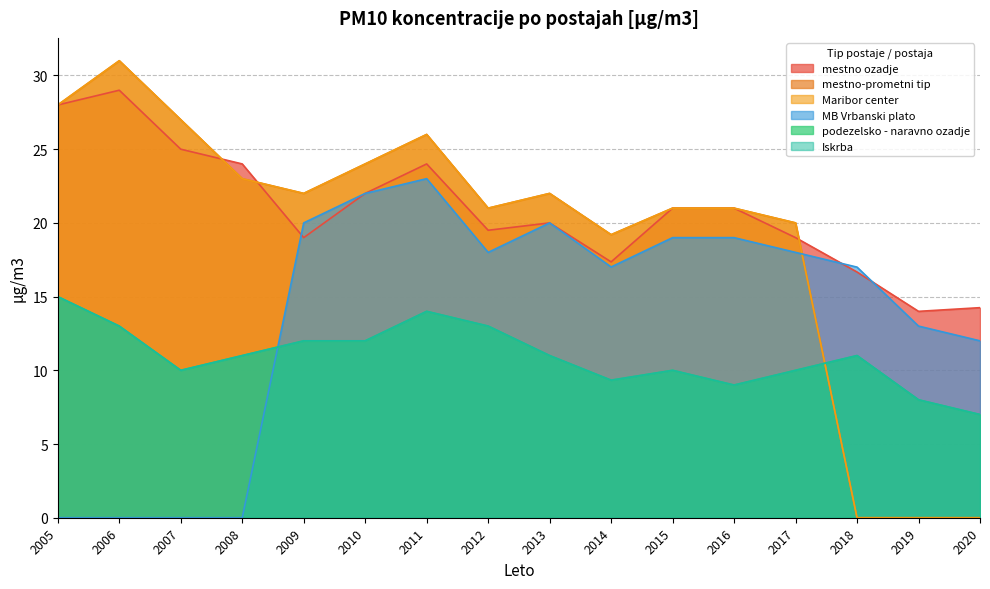

What is the value of the mestno-prometni tip point at the 5th from the left?

22.0